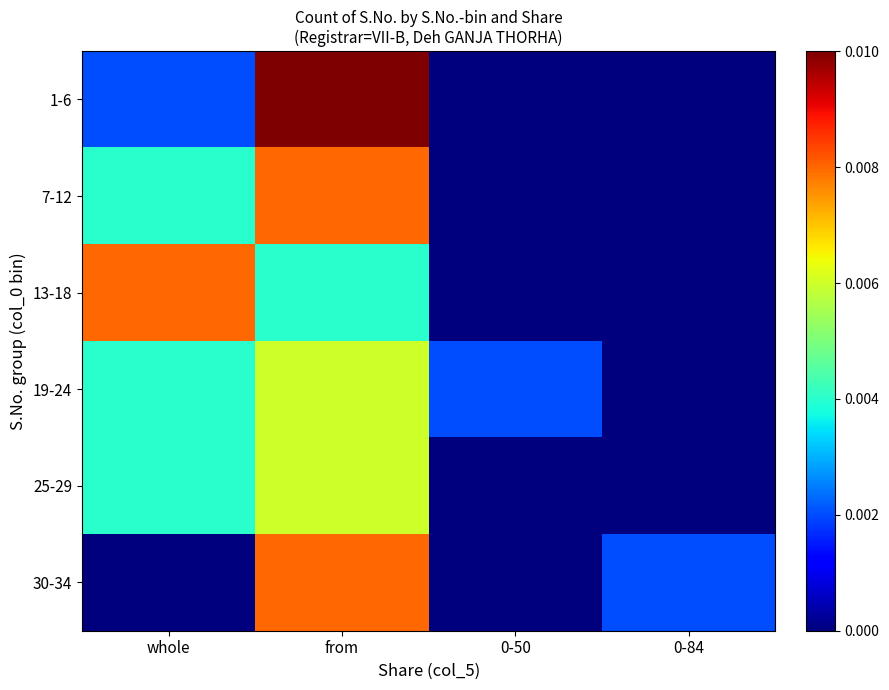

Which has a higher value, 0-50 or 0-84?

0-50